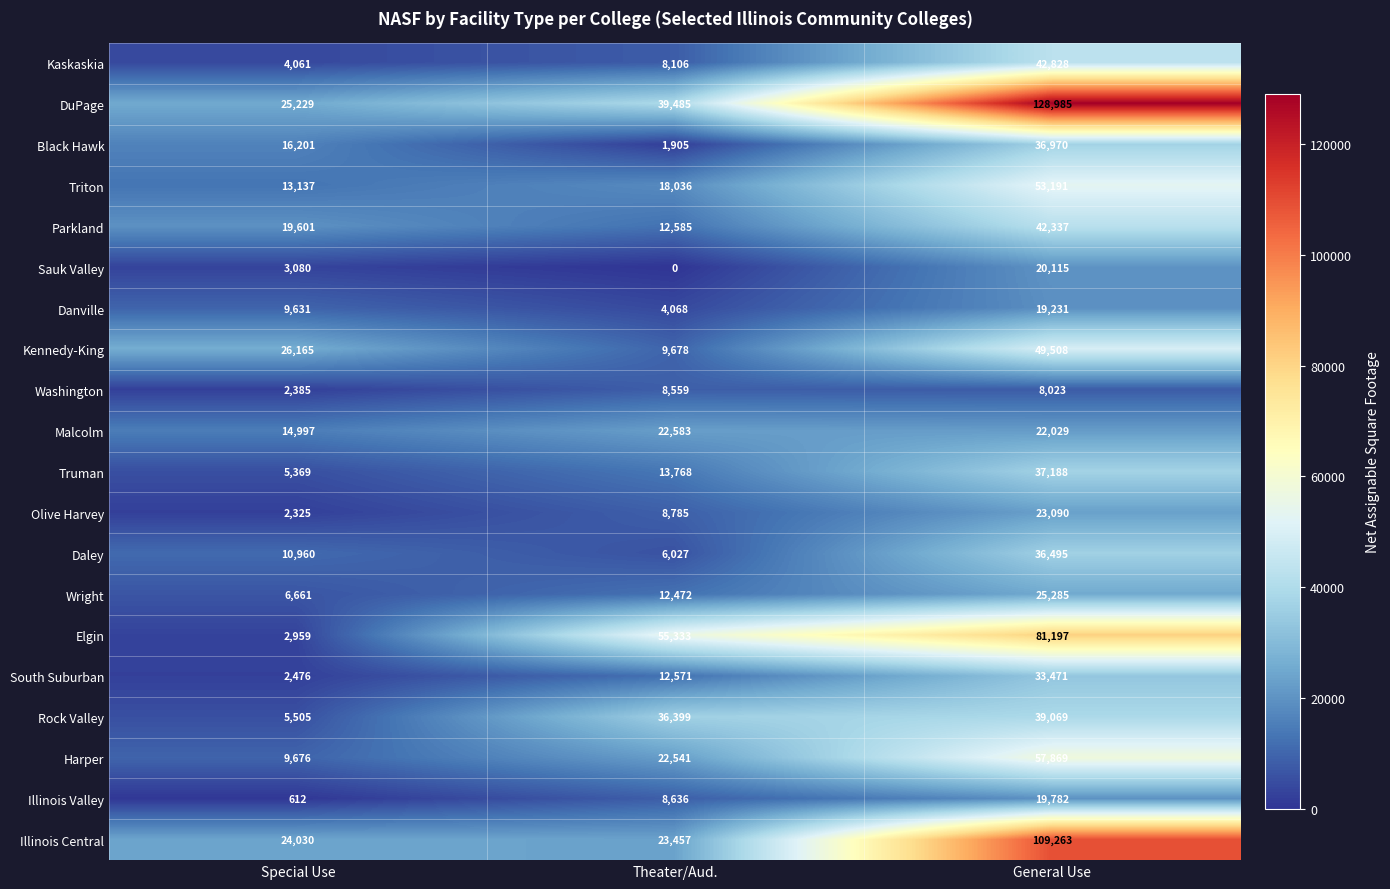

The value of Parkland at Special Use is 32620. True or false?

False